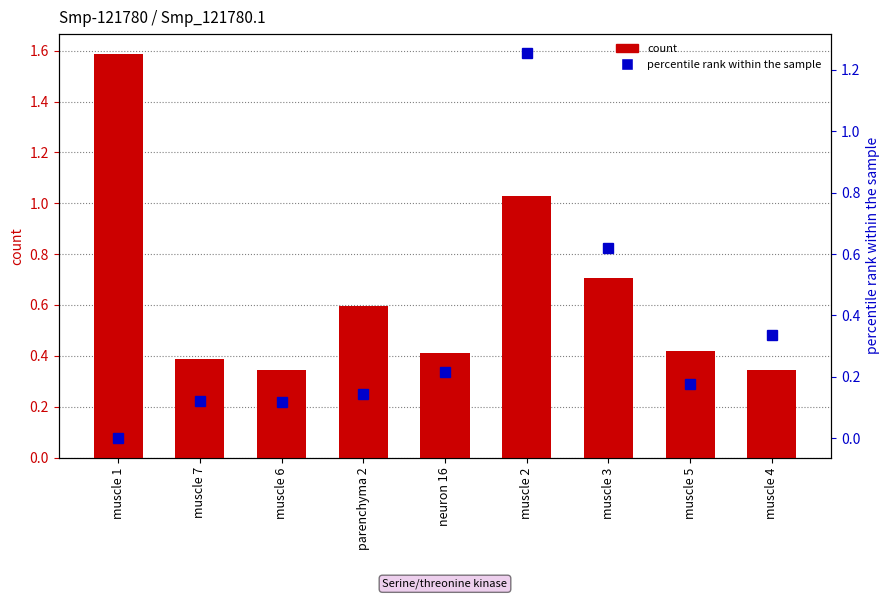

Is it true that count equals 0.7 at muscle 3?

True